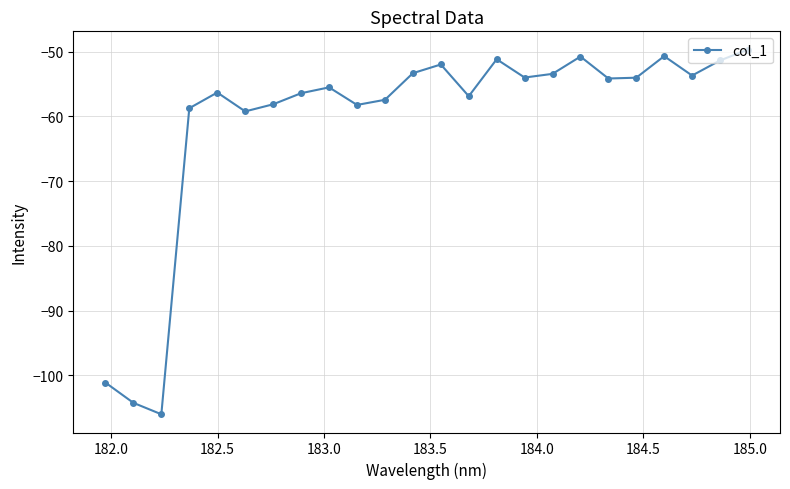

What is the minimum value shown in the chart?

-106.0